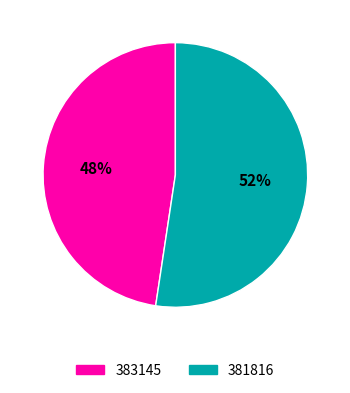

Between 381816 and 383145, which is larger?

381816